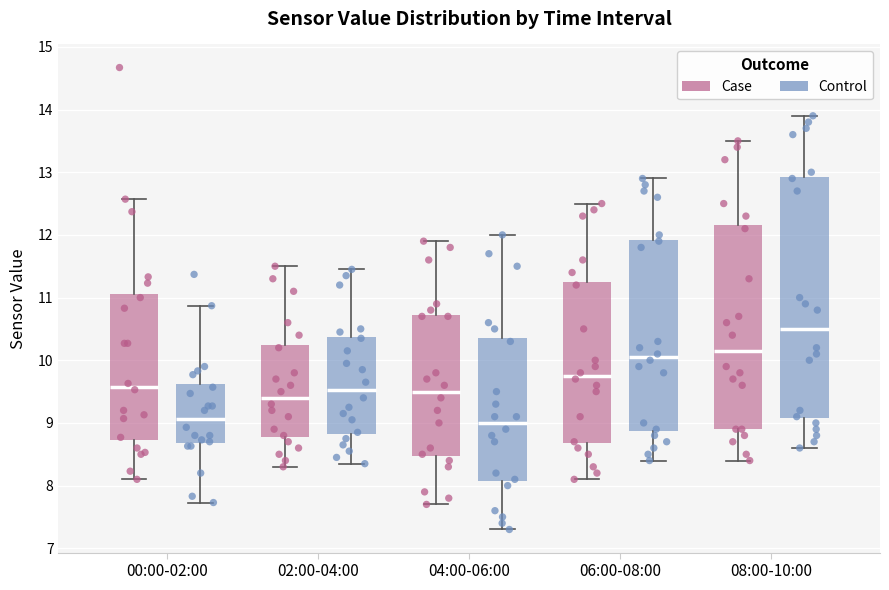

Where does the lower whisker of the box for 06:00-08:00 (Control) end on the y-axis? The values are not printed on the chart, so give them approximately, as read against the axis.

8.4